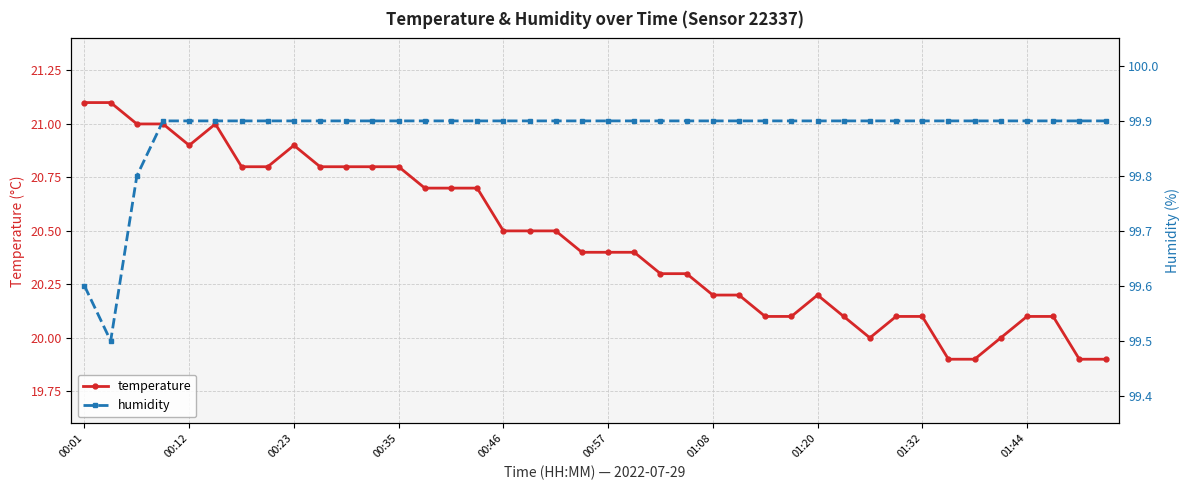

How many series are shown in this chart?

2